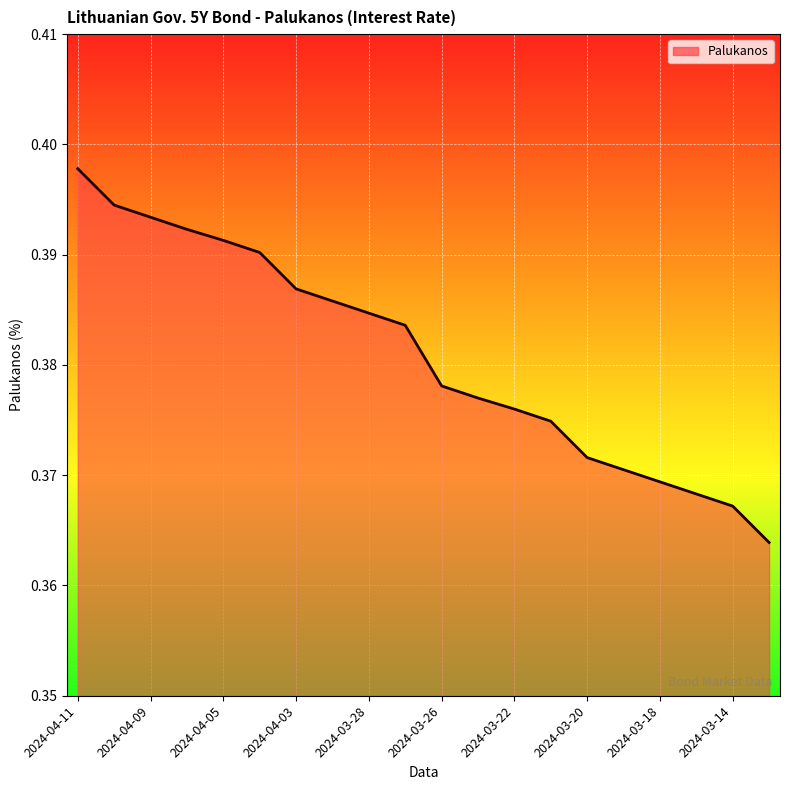

The value at 2024-03-20 is 0.6. True or false?

False